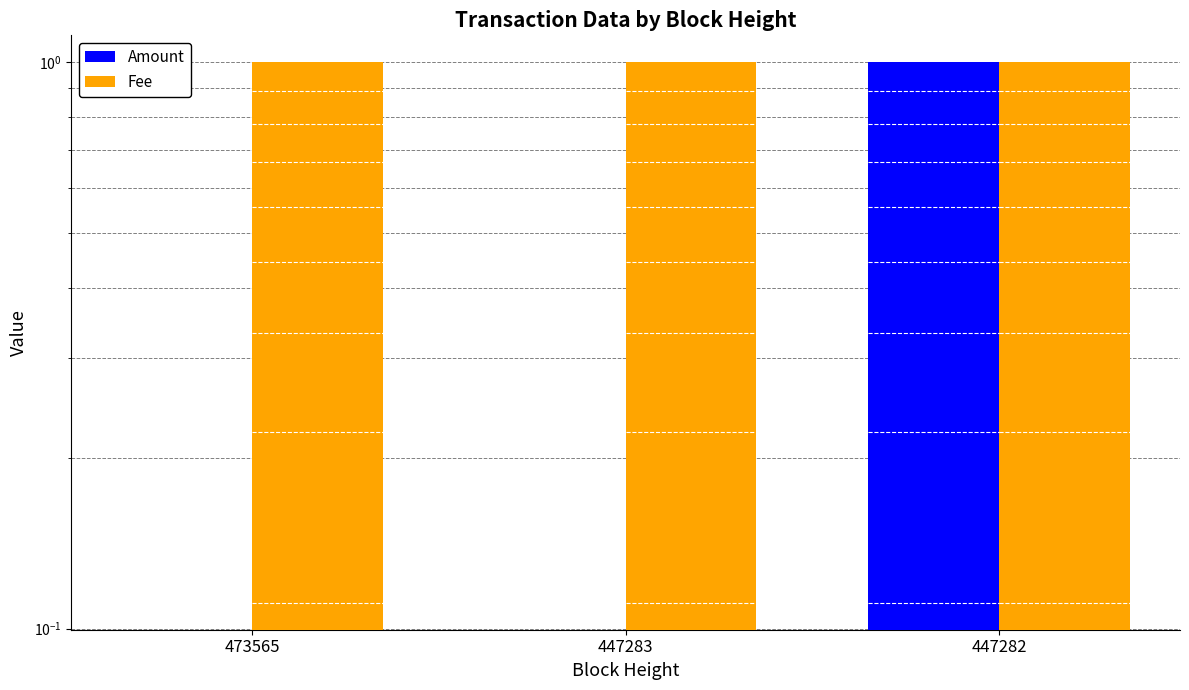

What is the value of the Fee bar at the 3rd from the left?

1